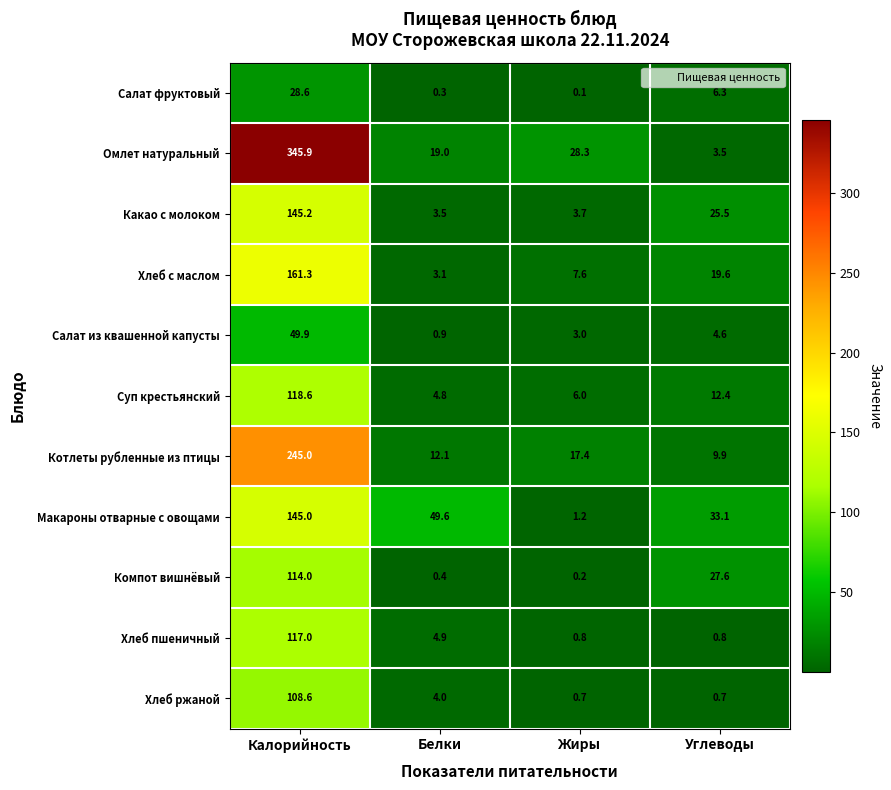

Which label corresponds to the largest value in the chart?

Калорийность